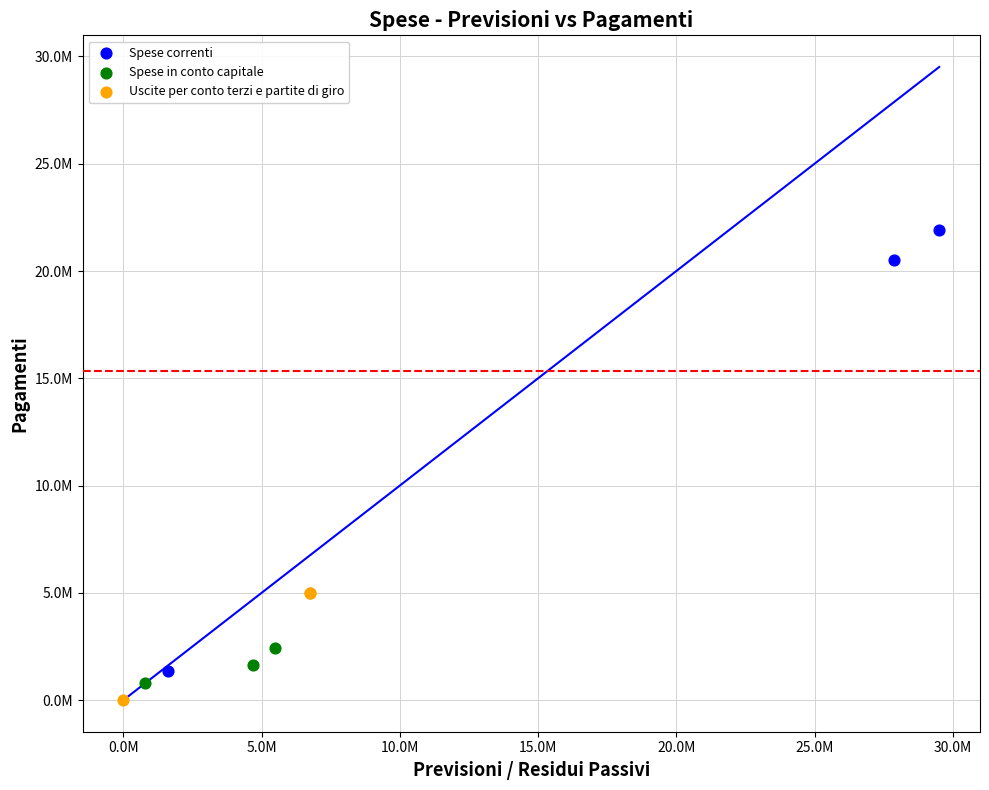

Which series has the widest spread of Y values?

Spese correnti